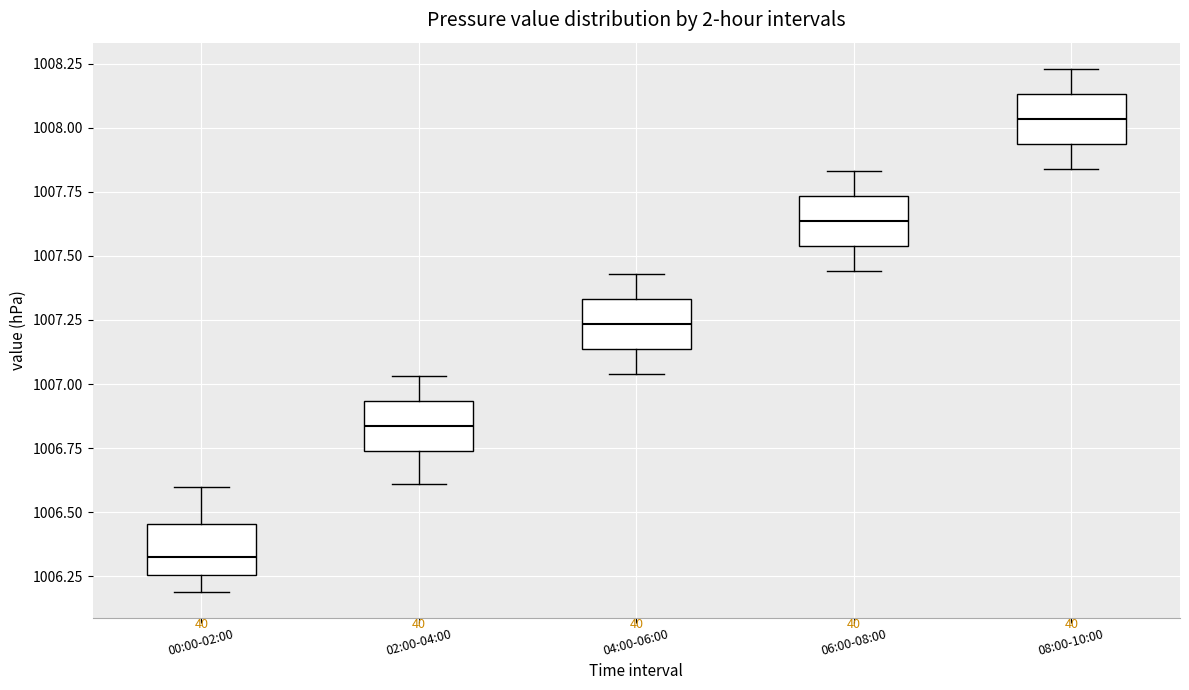

Where does the median line of the box for 04:00-06:00 sit on the y-axis? The values are not printed on the chart, so give them approximately, as read against the axis.

1007.25